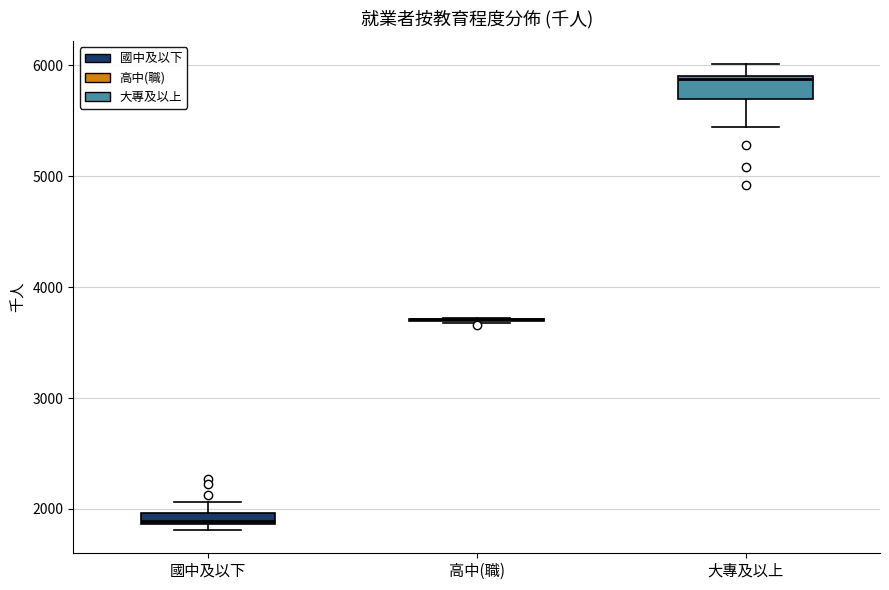

Where is the lower edge of the box for 國中及以下 on the y-axis? The values are not printed on the chart, so give them approximately, as read against the axis.

1900